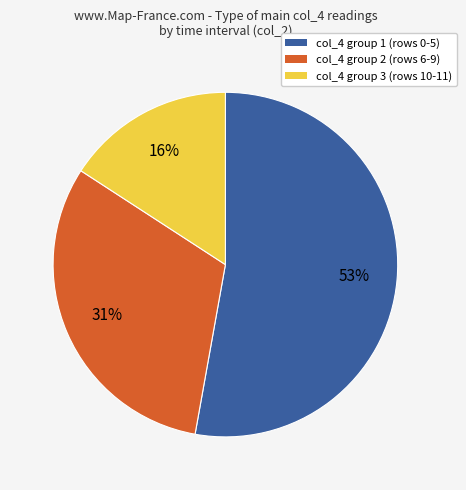

To the nearest percent, what is the average slice percentage?

33%